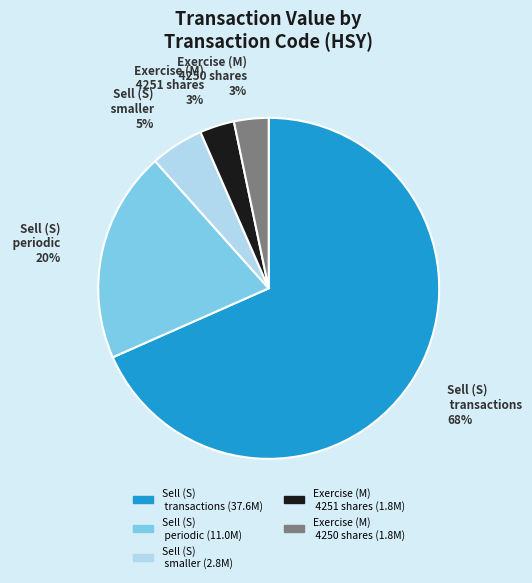

To the nearest percent, what is the average slice percentage?

20%